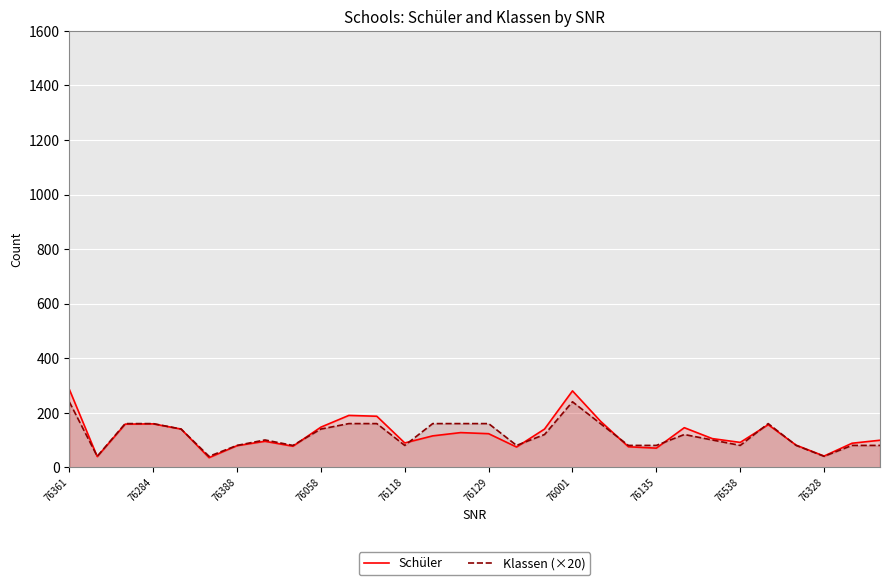

Is it true that Klassen (×20) equals 80 at 76135?

True